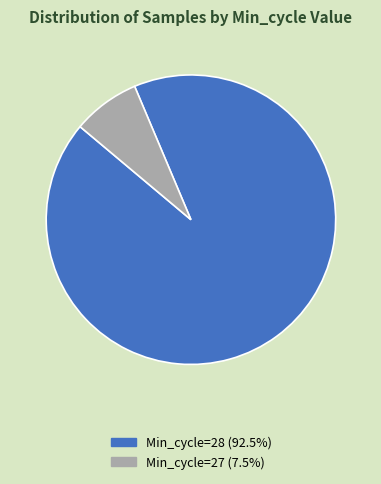

Does any single category account for the majority?

Yes